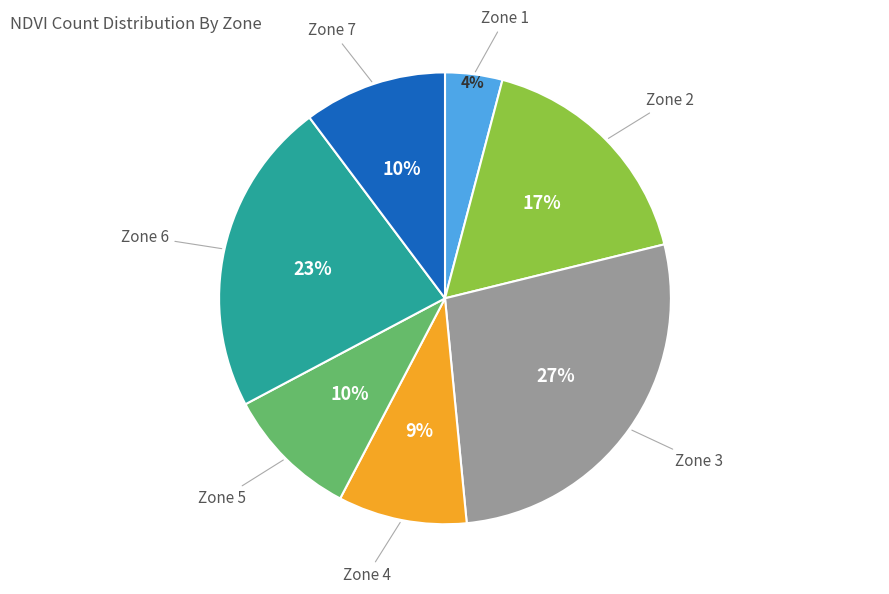

What is the smallest slice in the pie chart?

Zone 1